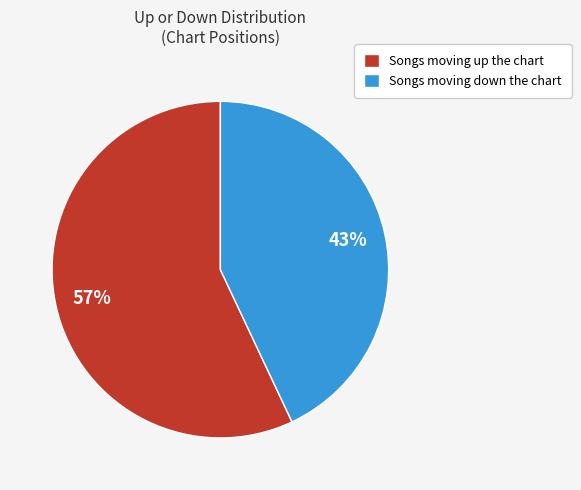

To the nearest percent, what percentage of the pie is Songs moving down the chart?

43%